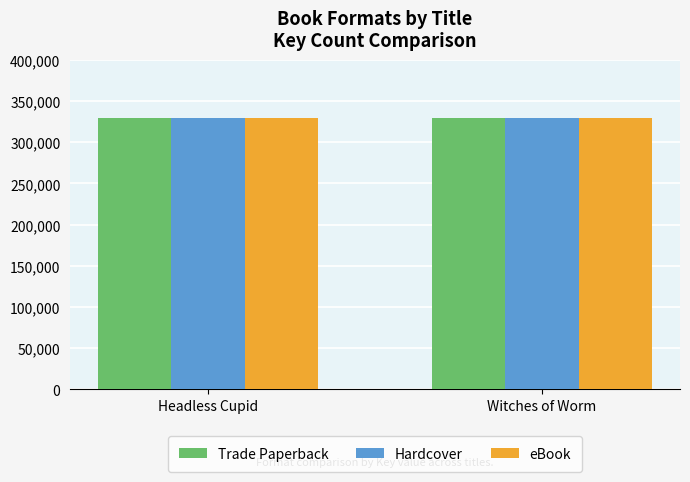

What is the lowest value of the eBook series?

329944